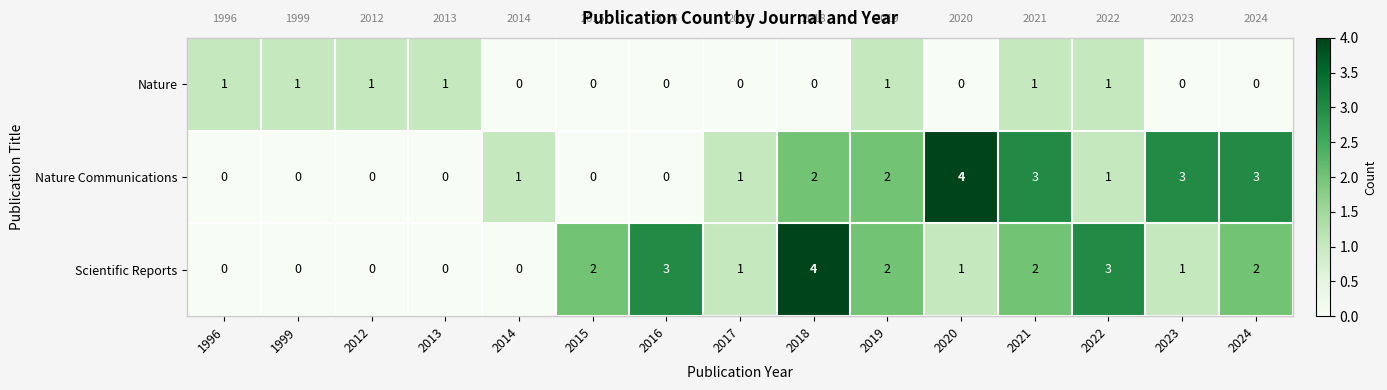

Count the Nature values in the range 0 to 1.

15